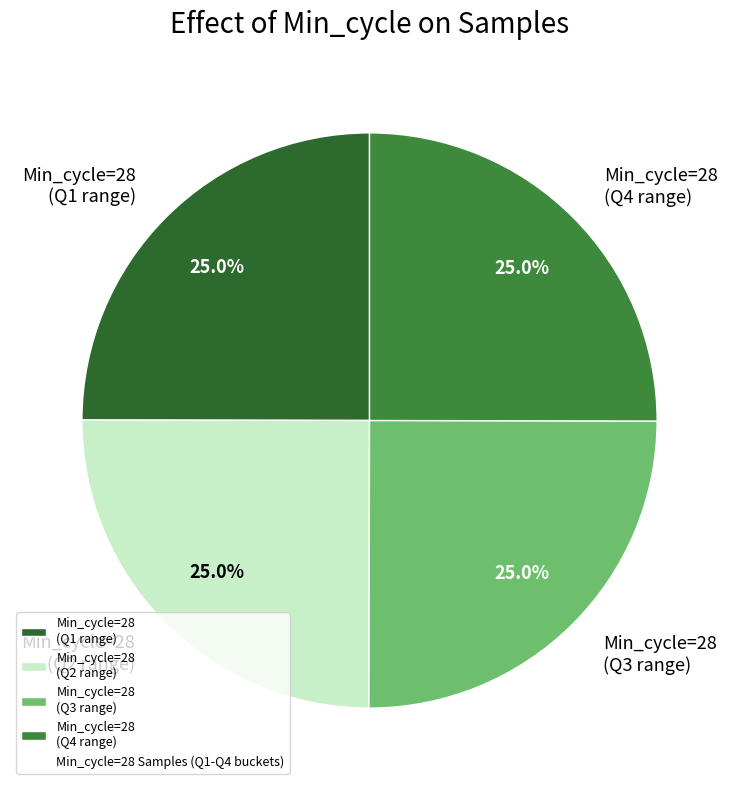

Does Min_cycle=28 (Q3 range) account for over 50% of the chart?

No